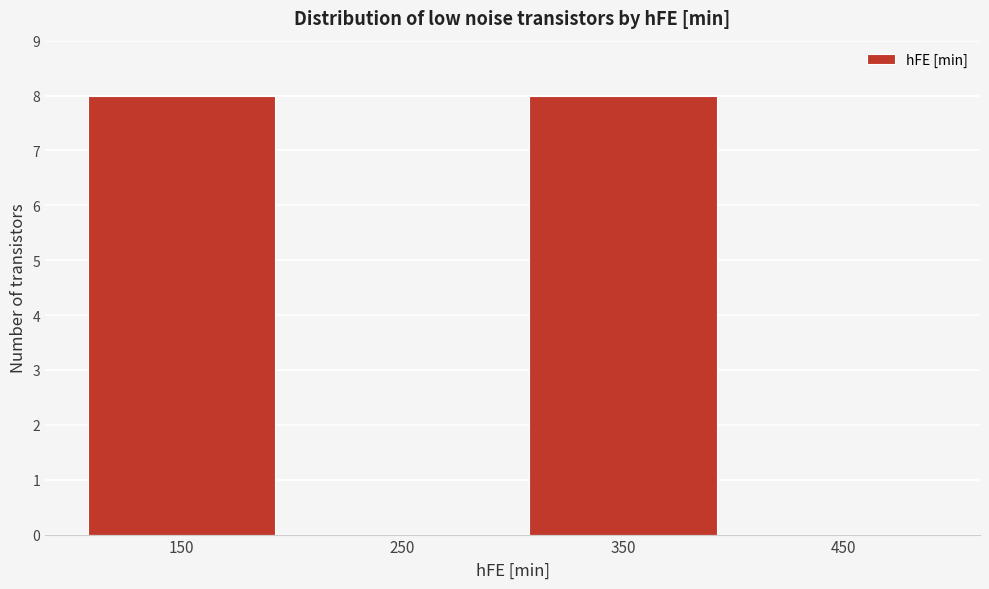

Reading left to right, transcribe all the data shown in this chart.

150=8	250=0	350=8	450=0